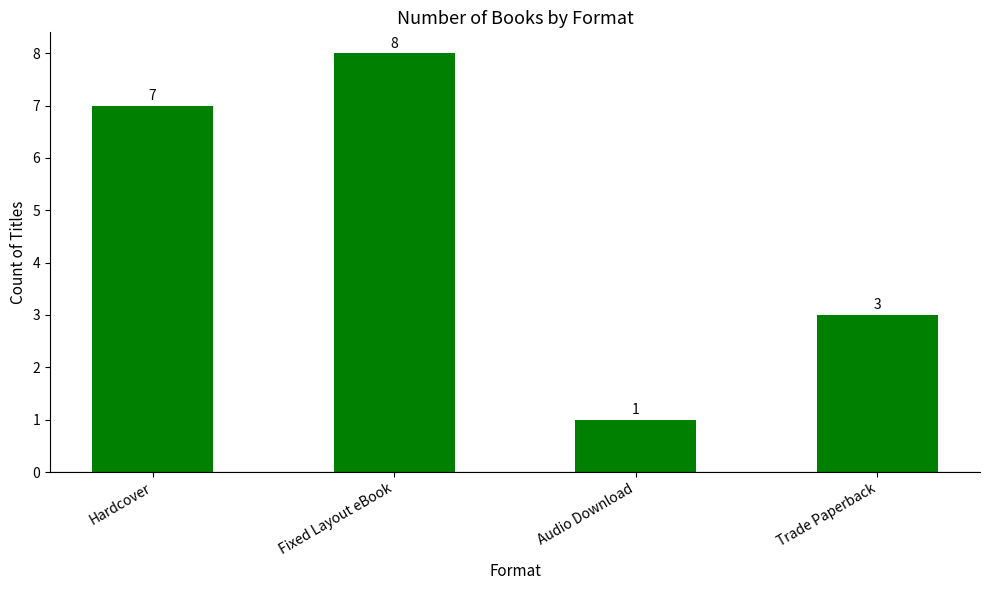

List the labels in order of value, largest first.

Fixed Layout eBook, Hardcover, Trade Paperback, Audio Download